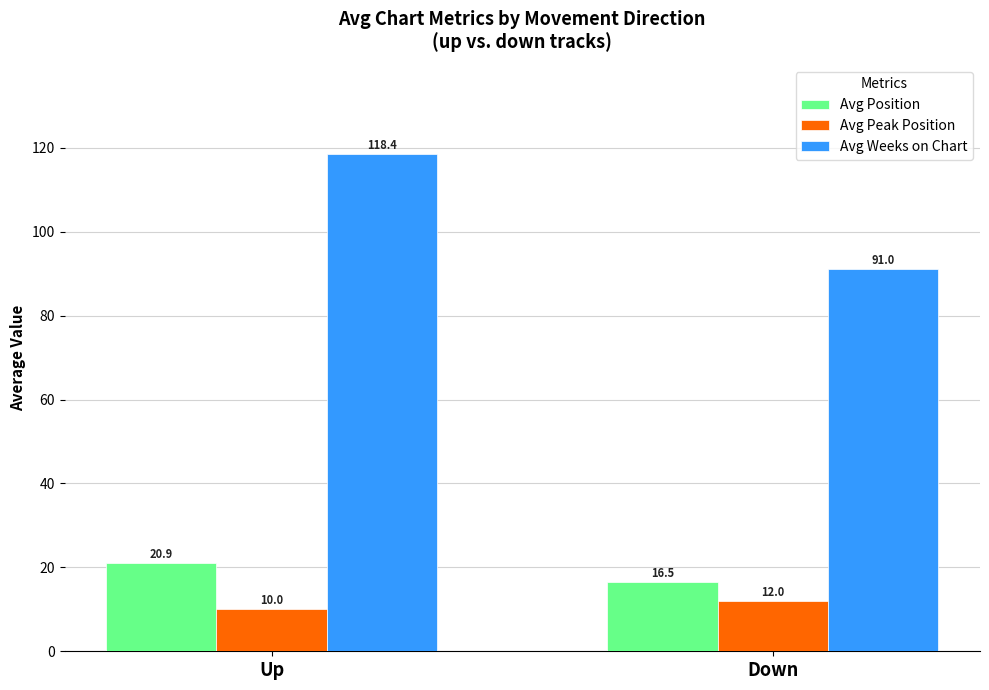

Reading left to right, transcribe all the data shown in this chart.

Avg Position: 20.9	16.5
Avg Peak Position: 10.0	12.0
Avg Weeks on Chart: 118.4	91.0